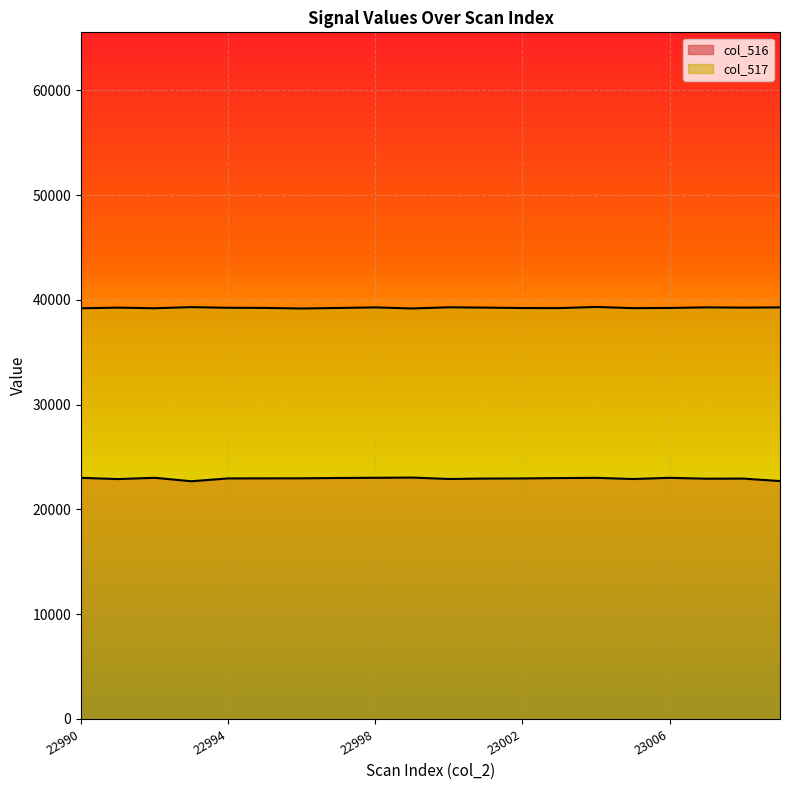

What is the difference between the col_516 values at 22998 and 22997?

17